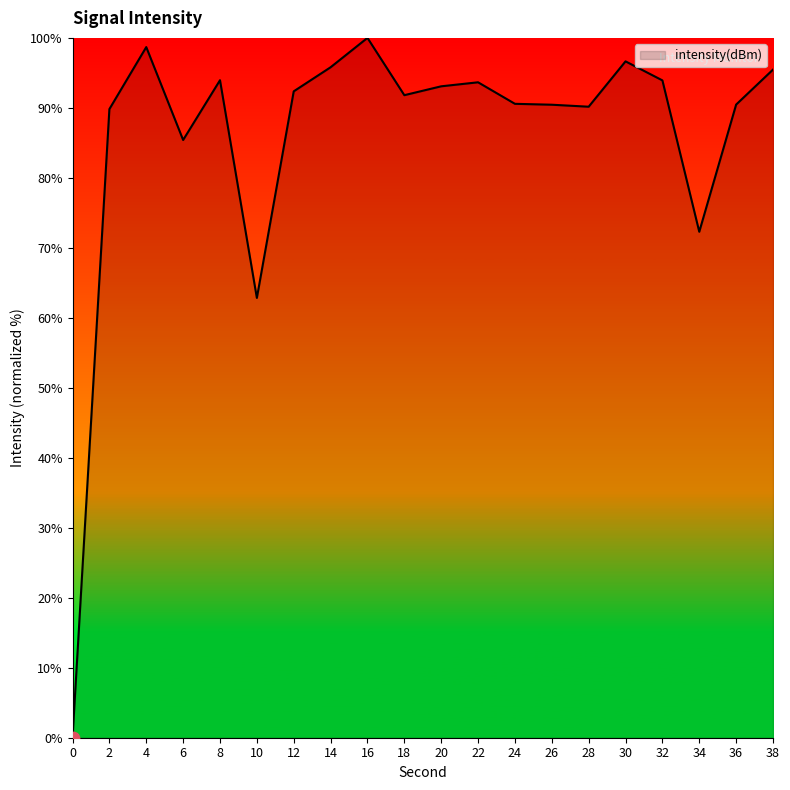

Which has a higher value, 26 or 4?

4